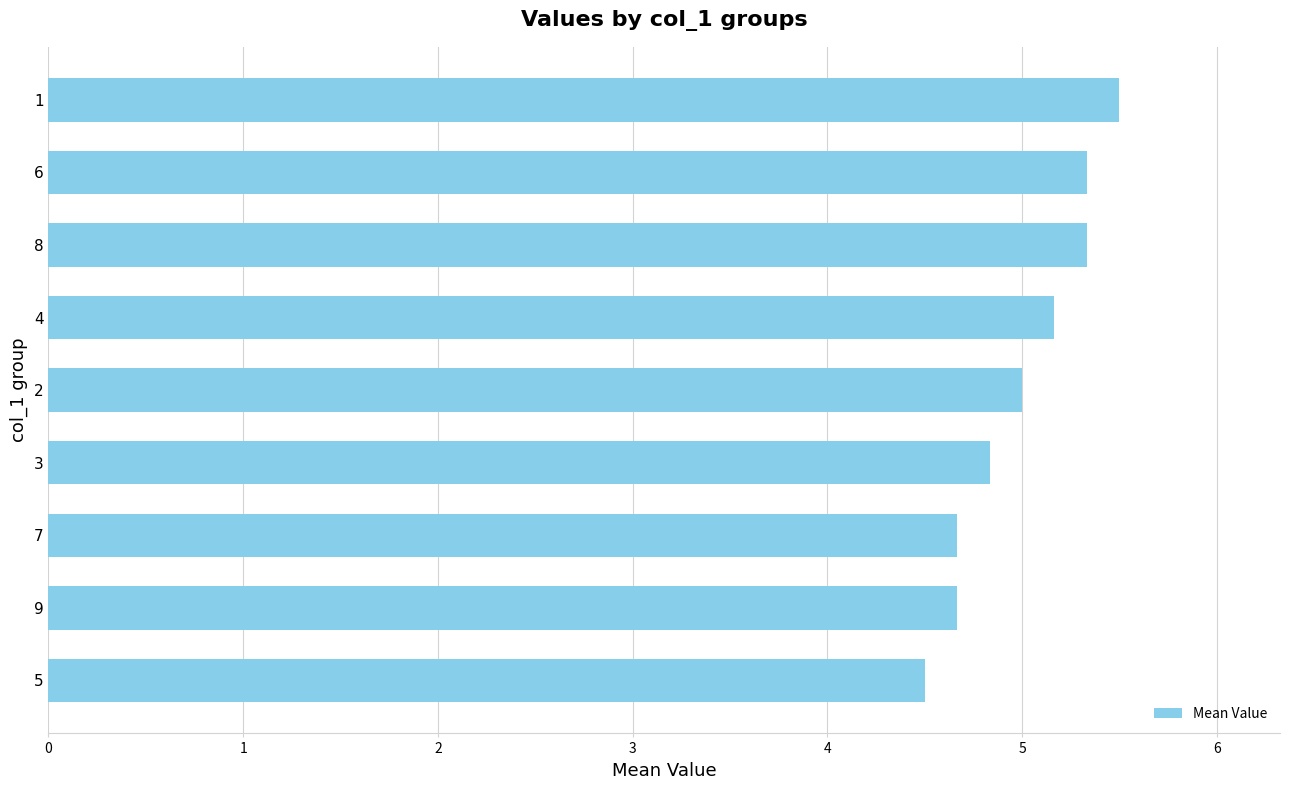

What is the difference between the values at 4 and 2?

0.2